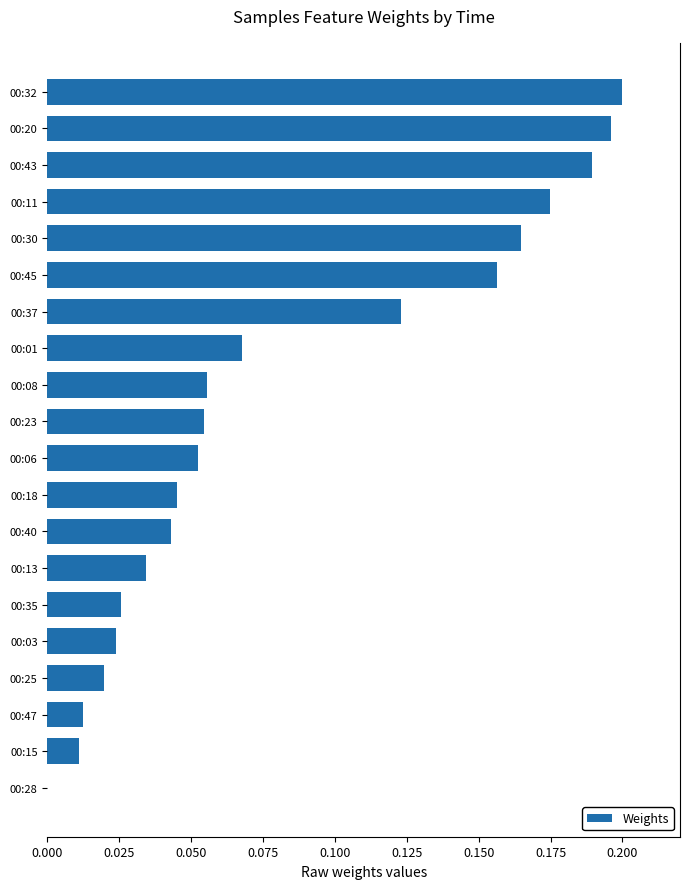

What is the sum of all values?

1.6